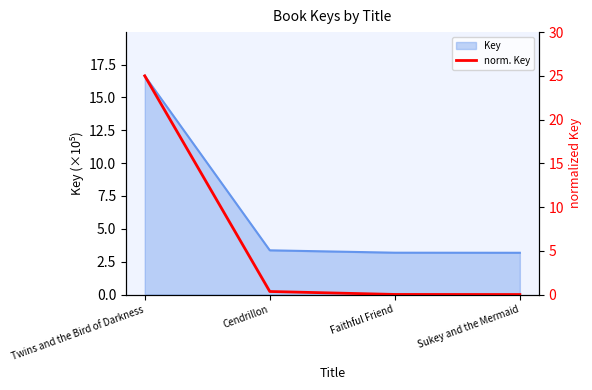

The chart shows a value of 0.0 at Faithful Friend. True or false?

False